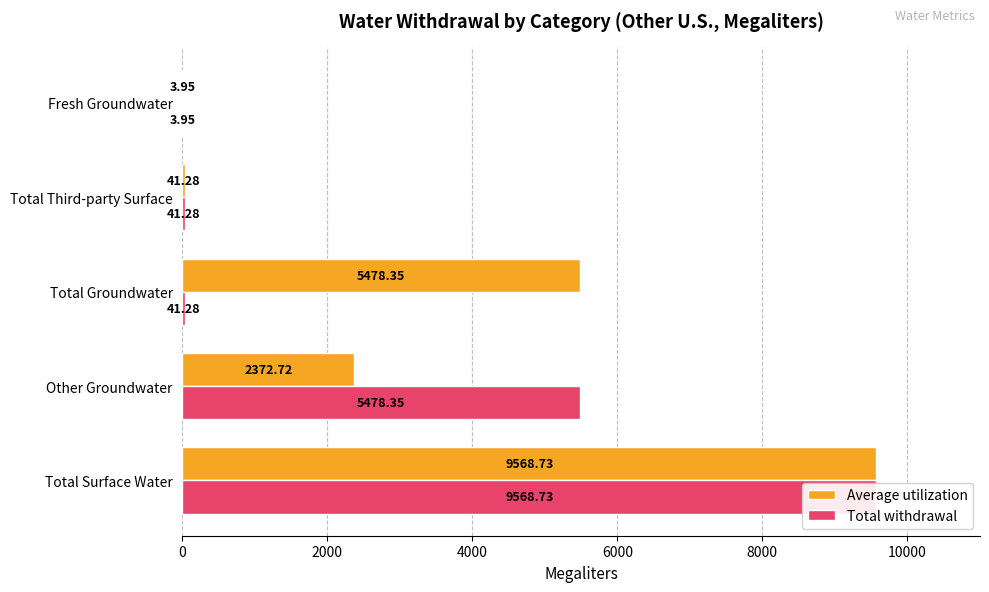

Reading right to left, list all the values displayed in this chart.

Average utilization: 8000=4.0	6000=41.3	4000=5478.4	2000=2372.7	0=9568.7
Total withdrawal: 8000=4.0	6000=41.3	4000=41.3	2000=5478.4	0=9568.7